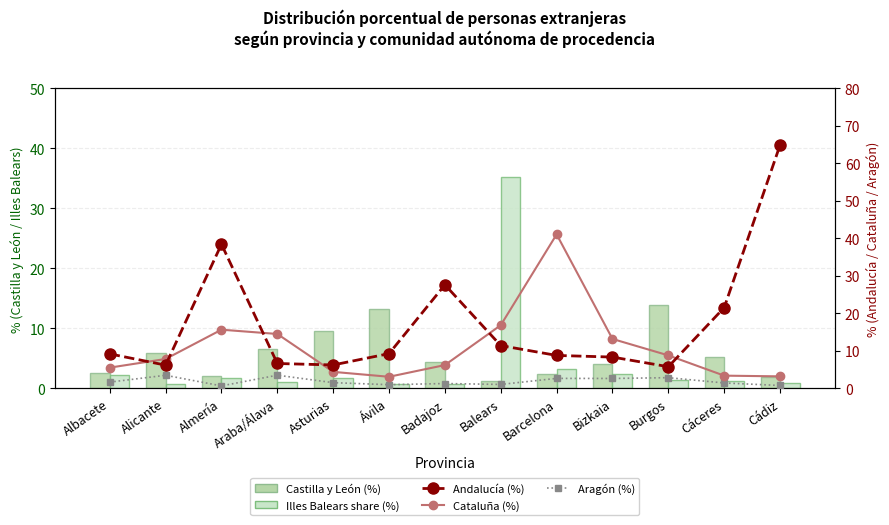

What is the spread (max minus min) of values at Albacete?

7.5